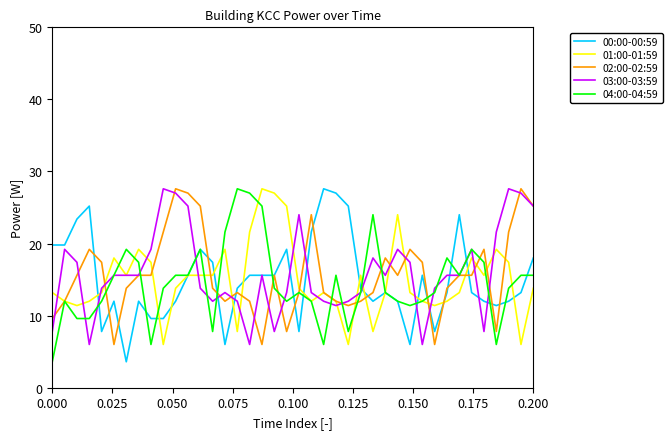

What is the maximum value shown in the chart?

27.6